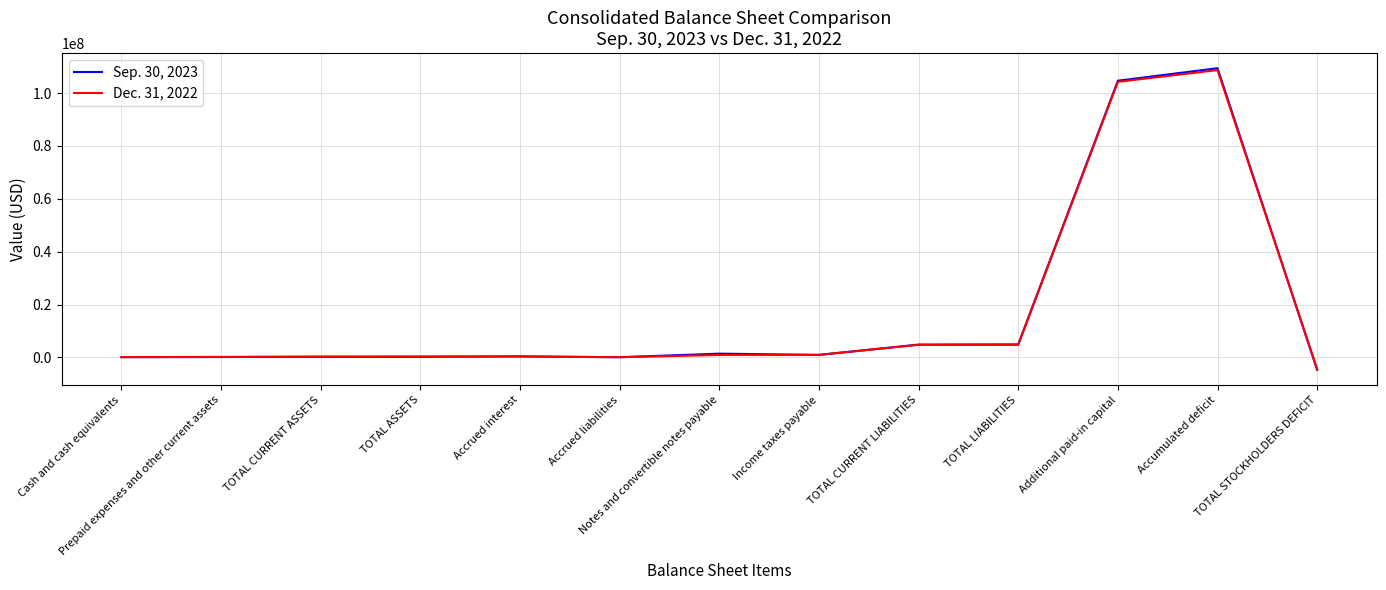

Which series has the widest spread of values?

Sep. 30, 2023